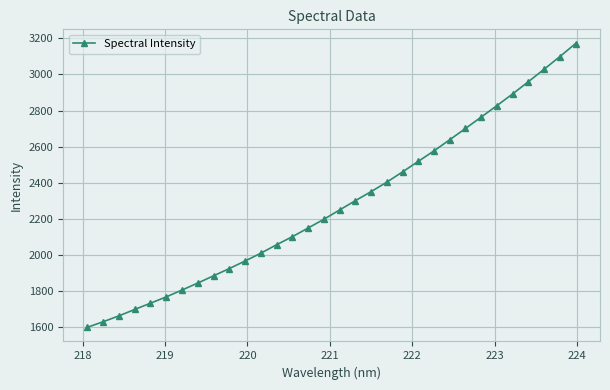

What is the minimum value shown in the chart?

1598.6